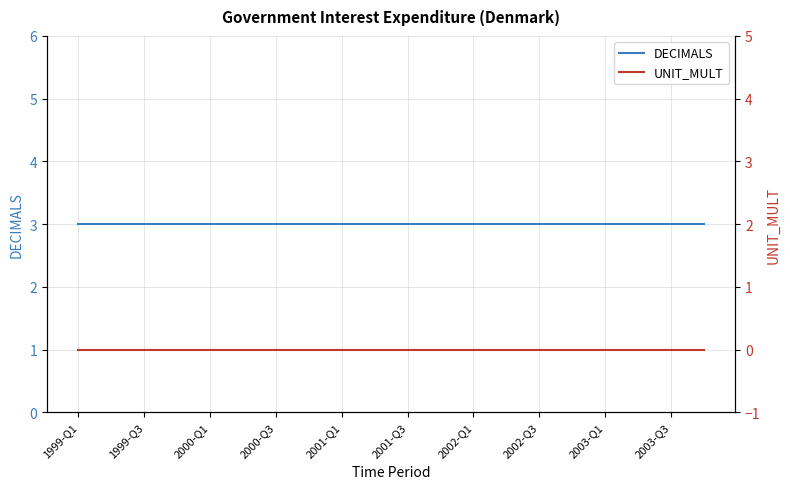

Which series has the largest range (max minus min)?

DECIMALS